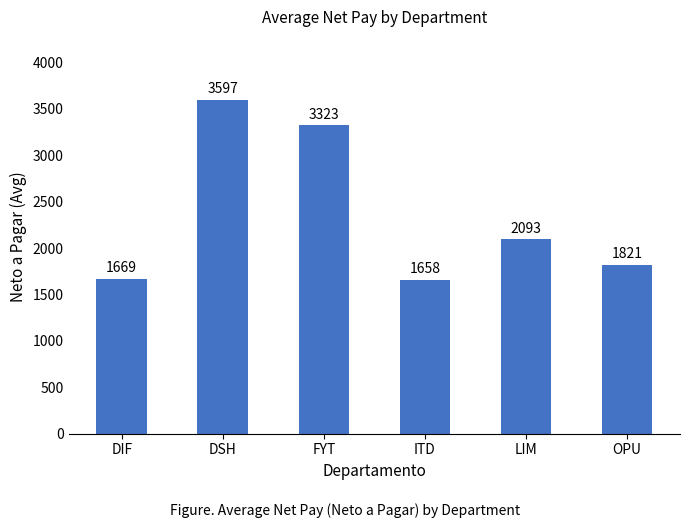

What is the change in value from DSH to OPU?

-1776